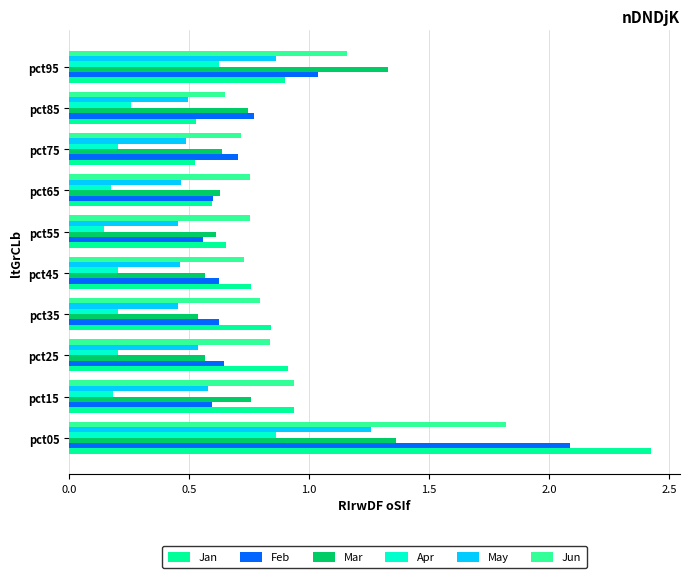

Which category has the highest value across all series?

pct05